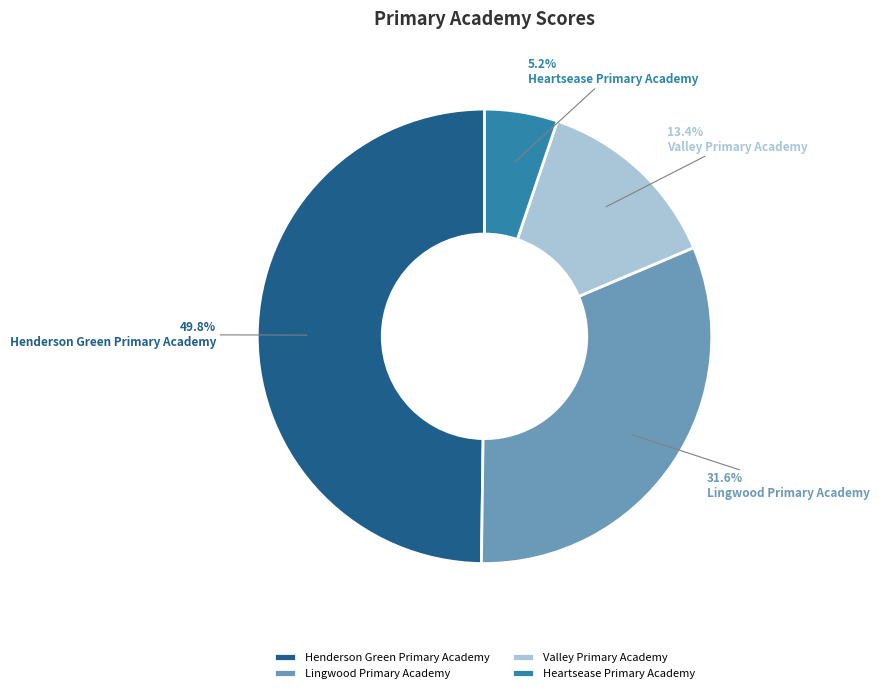

Rank the categories by value from highest to lowest.

Henderson Green Primary Academy, Lingwood Primary Academy, Valley Primary Academy, Heartsease Primary Academy